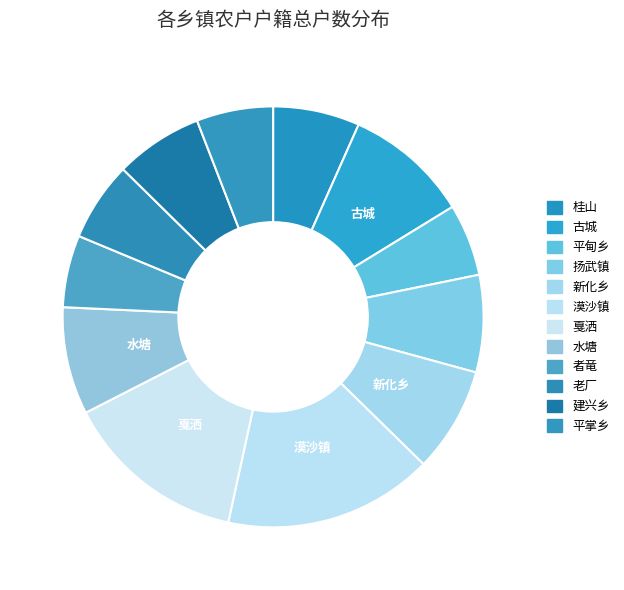

How many segments does this pie chart have?

12